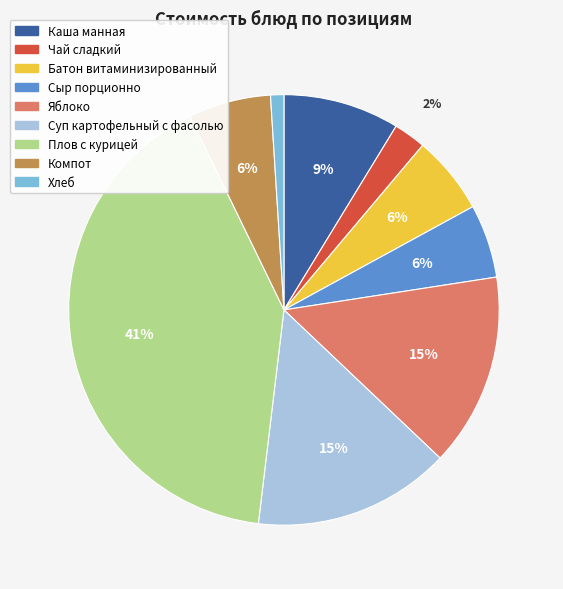

Which slice is the smallest?

Хлеб